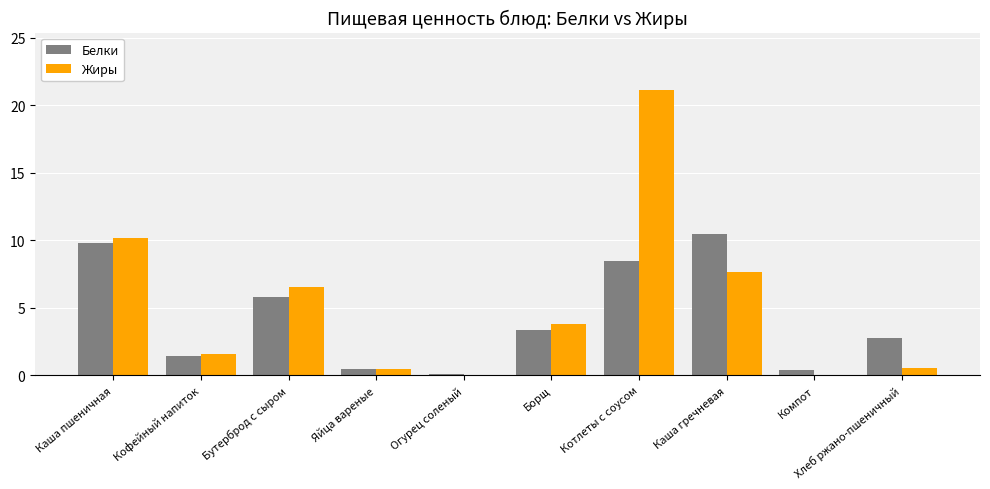

What is the highest value of the Жиры series?

21.1